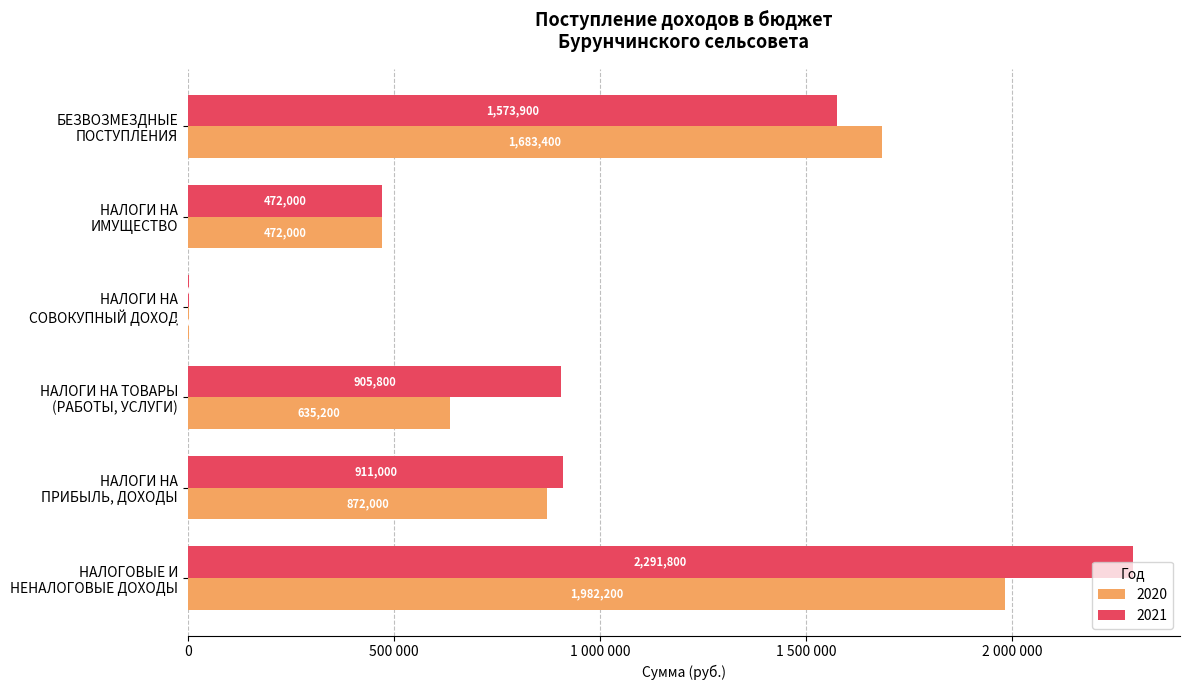

Which series has the largest range (max minus min)?

2021